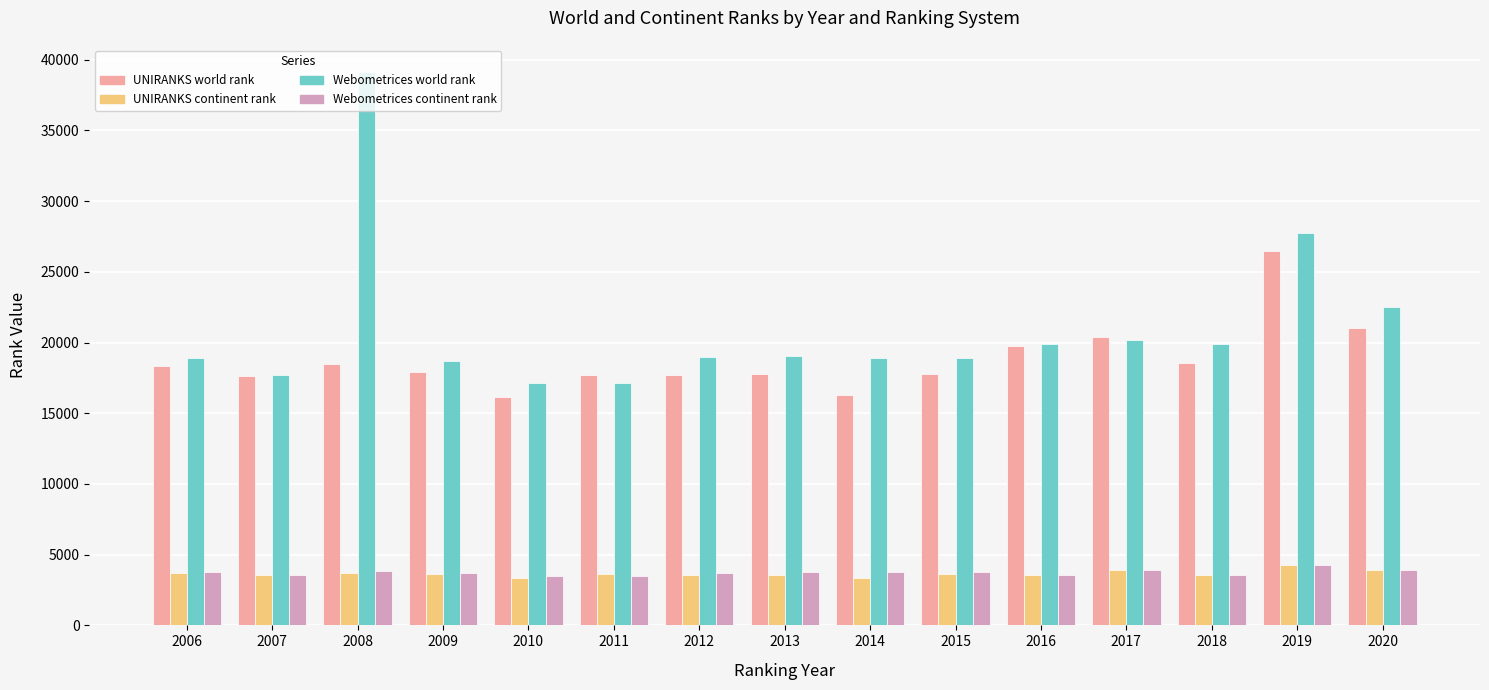

Is it true that UNIRANKS world rank equals 17684 at 2012?

True